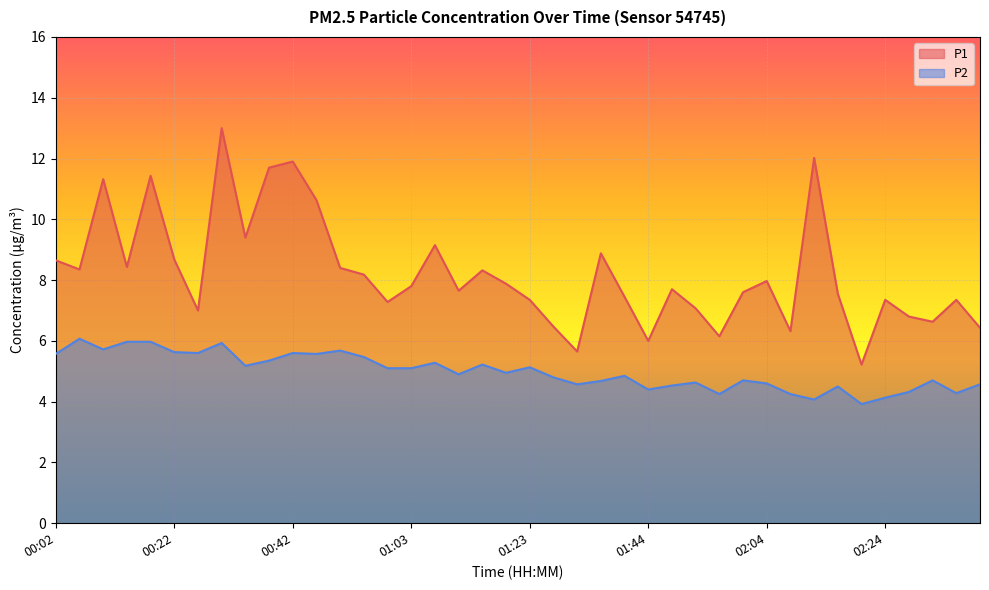

What are all the series names shown in the legend?

P1, P2